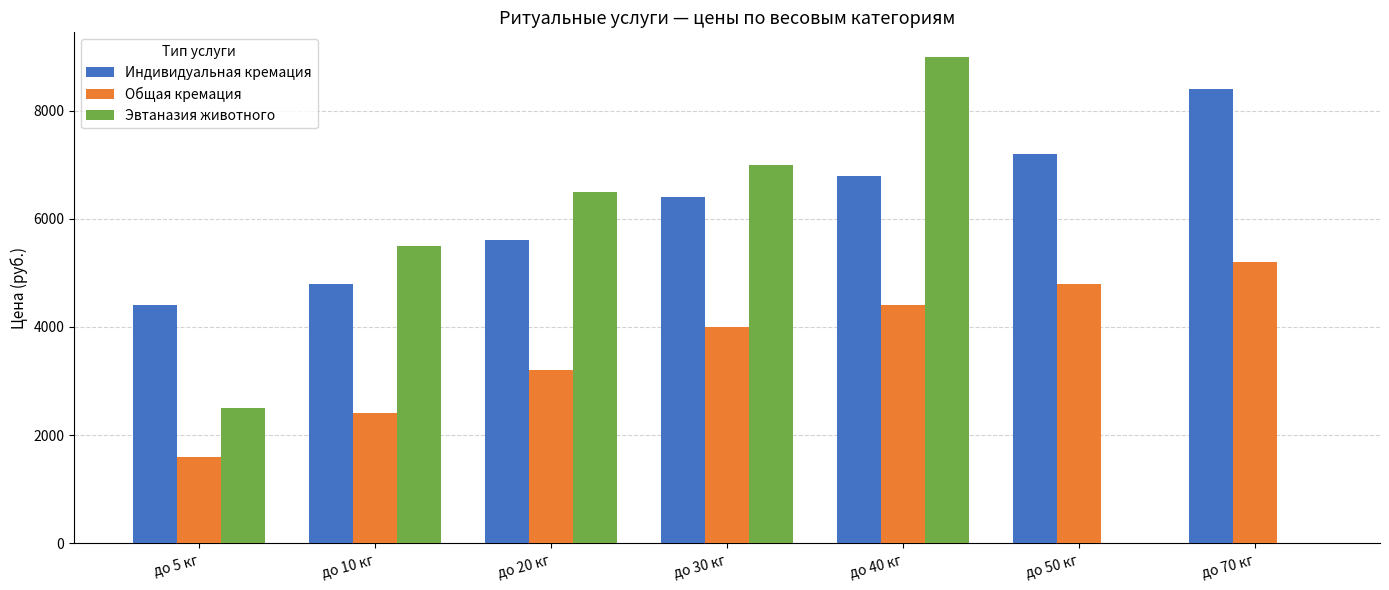

The value of Индивидуальная кремация at до 5 кг is 6388. True or false?

False